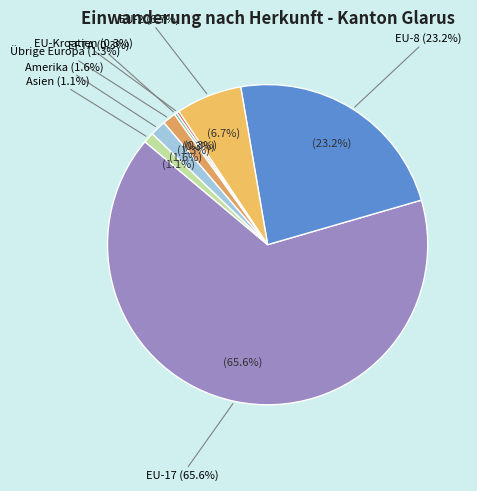

What is the ratio of the value at EU-2 to the value at EU-8?

0.3